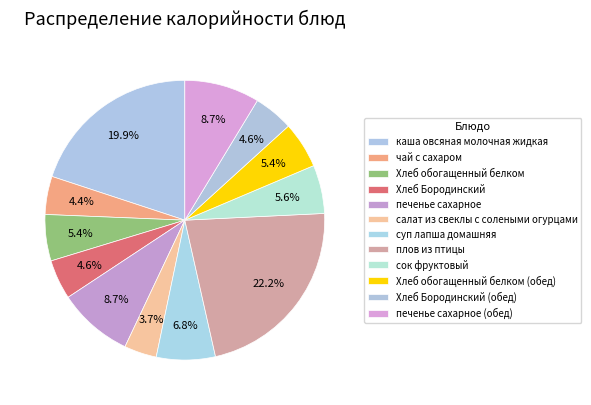

What is the total percentage of суп лапша домашняя and салат из свеклы с солеными огурцами?

10.6%